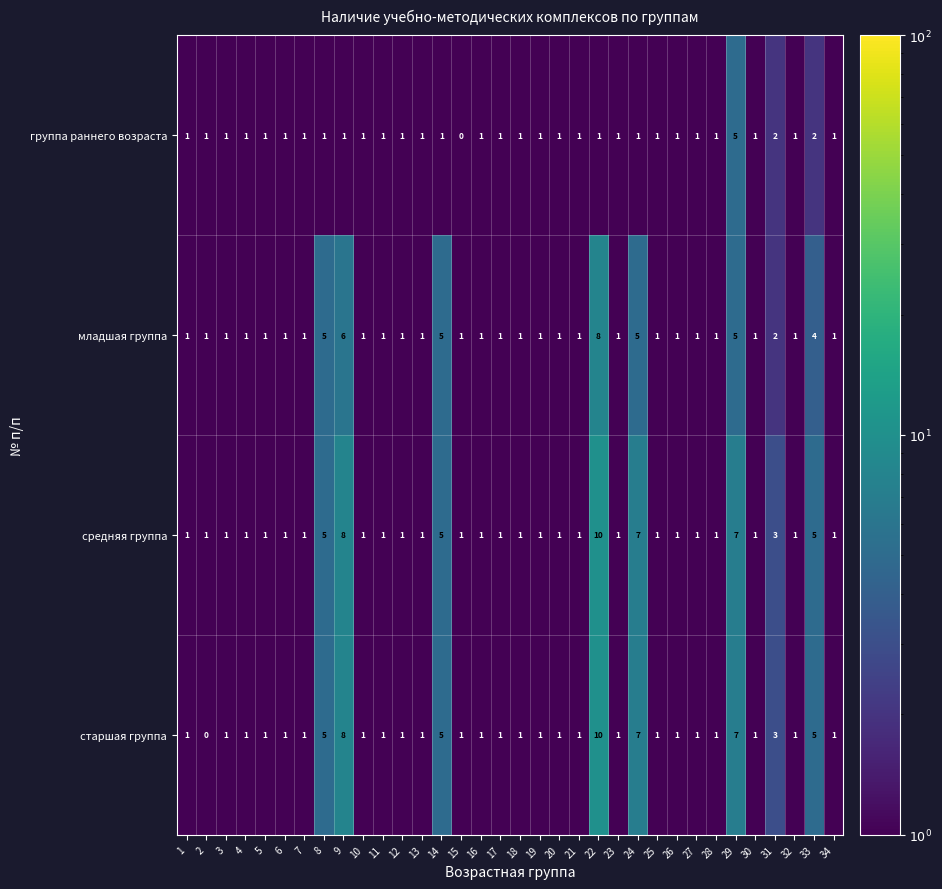

Which series has the widest spread of values?

старшая группа